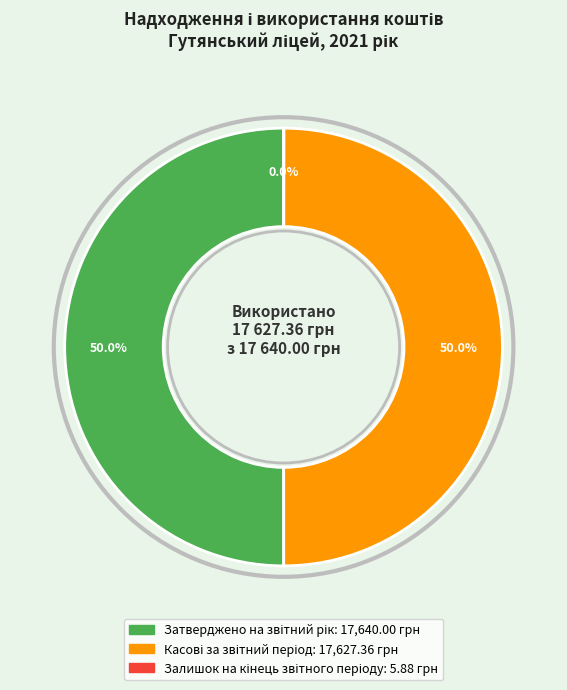

The Залишок на кінець звітного періоду slice represents 0% of the pie. True or false?

True